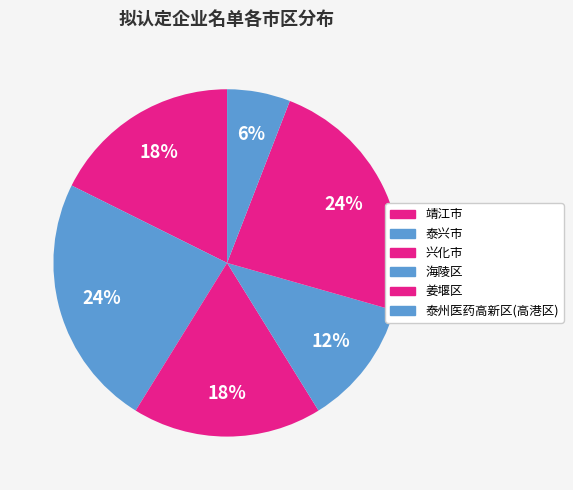

Is there any slice that represents more than half of the pie?

No